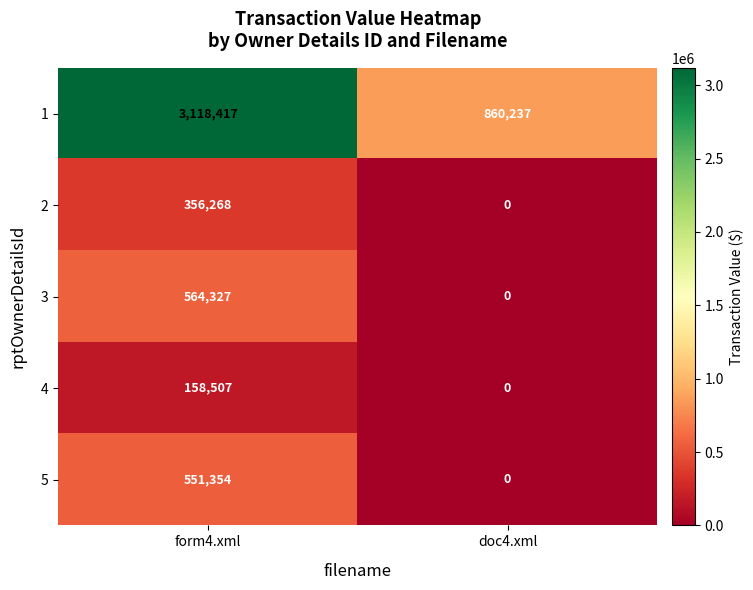

Is it true that 5 equals 551354 at form4.xml?

True